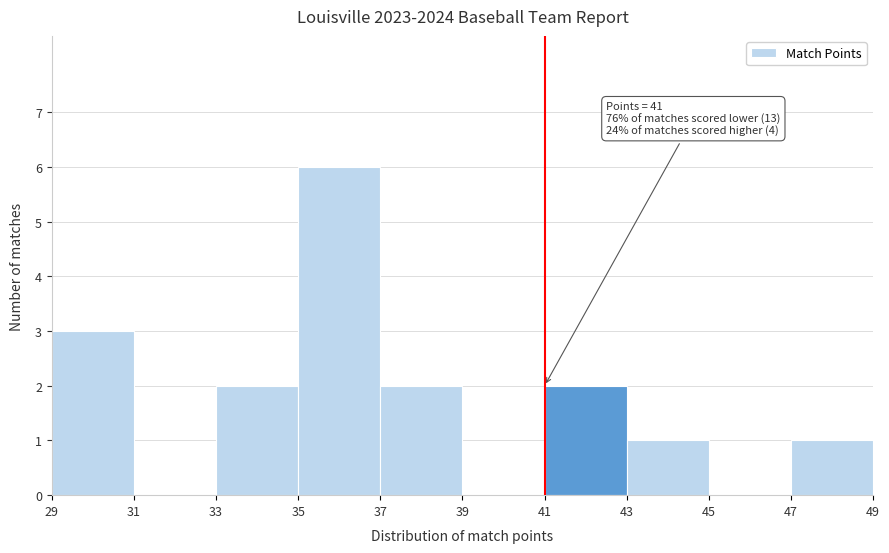

Over which range of the x-axis is the bar tallest?

35 to 37